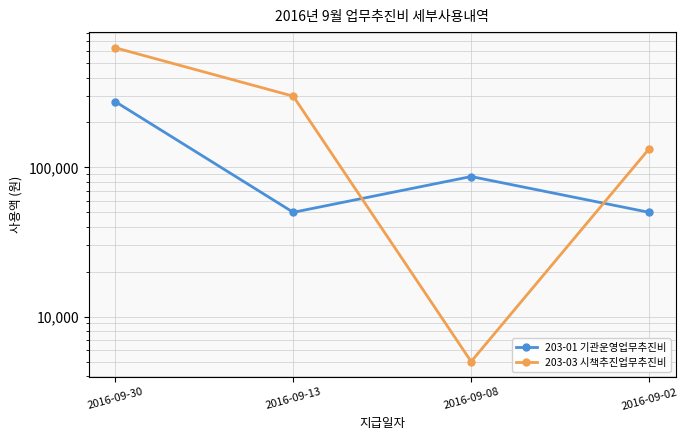

What is the difference between the maximum and minimum values in the 203-01 기관운영업무추진비 series?

225700